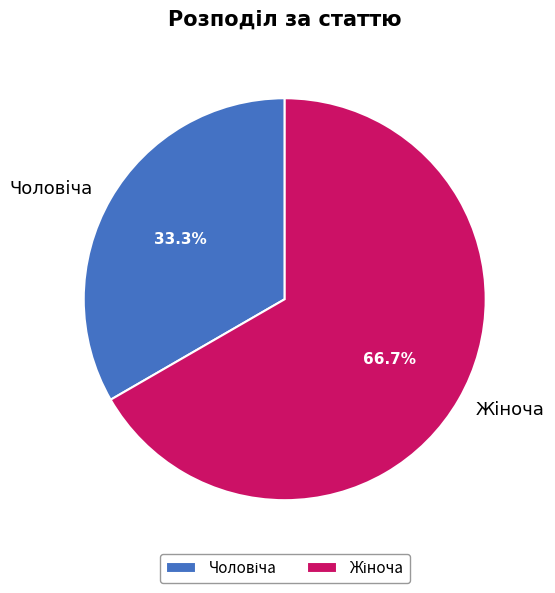

Does any single category account for the majority?

Yes